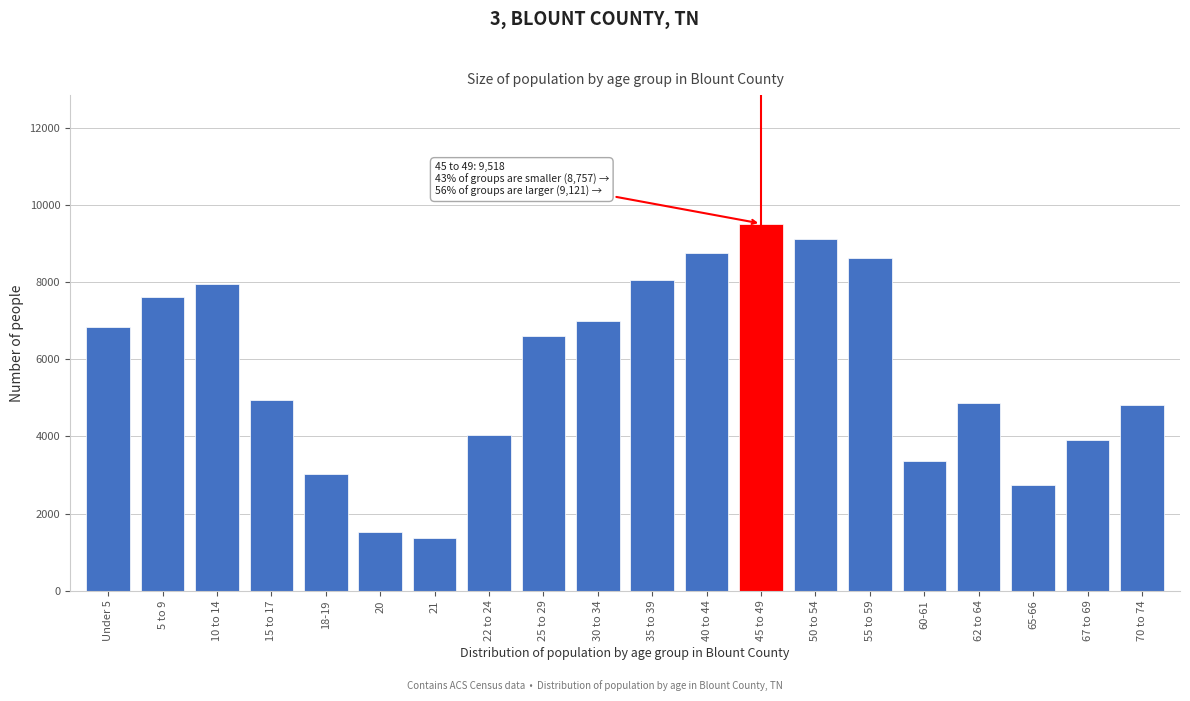

What is the difference between the values at 35 to 39 and Under 5?

1199